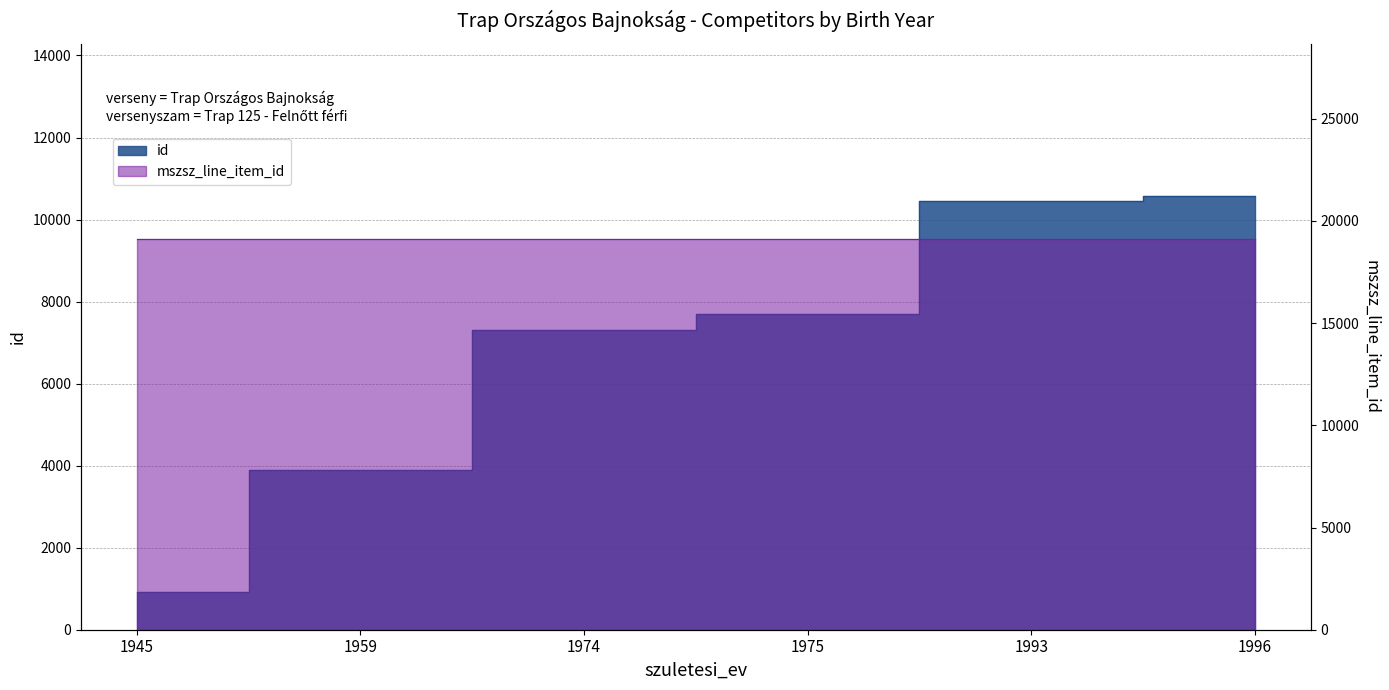

Does the chart have visible grid lines?

Yes